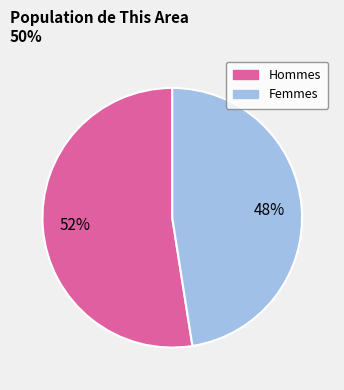

What percentage is the Femmes slice, to the nearest percent?

48%